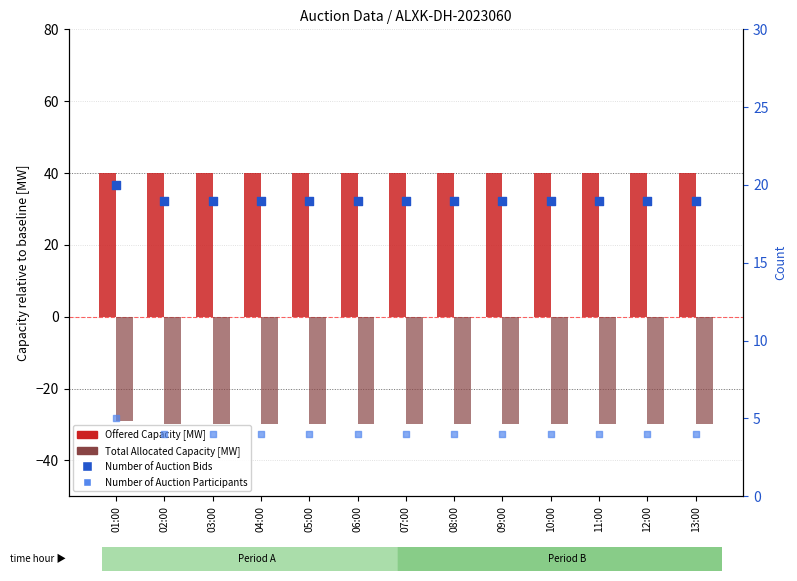

Which series contains the lowest Y value?

Total Allocated Capacity [MW]